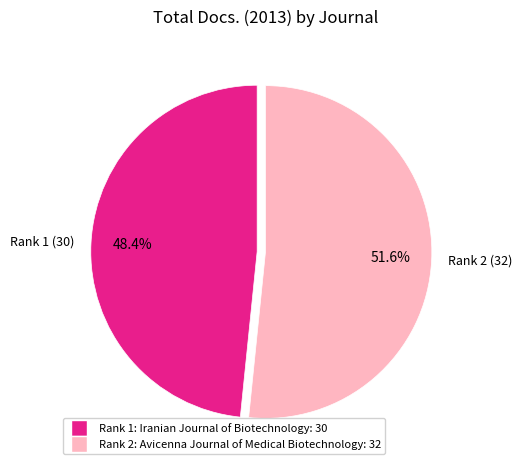

Is there a majority slice in this chart?

Yes